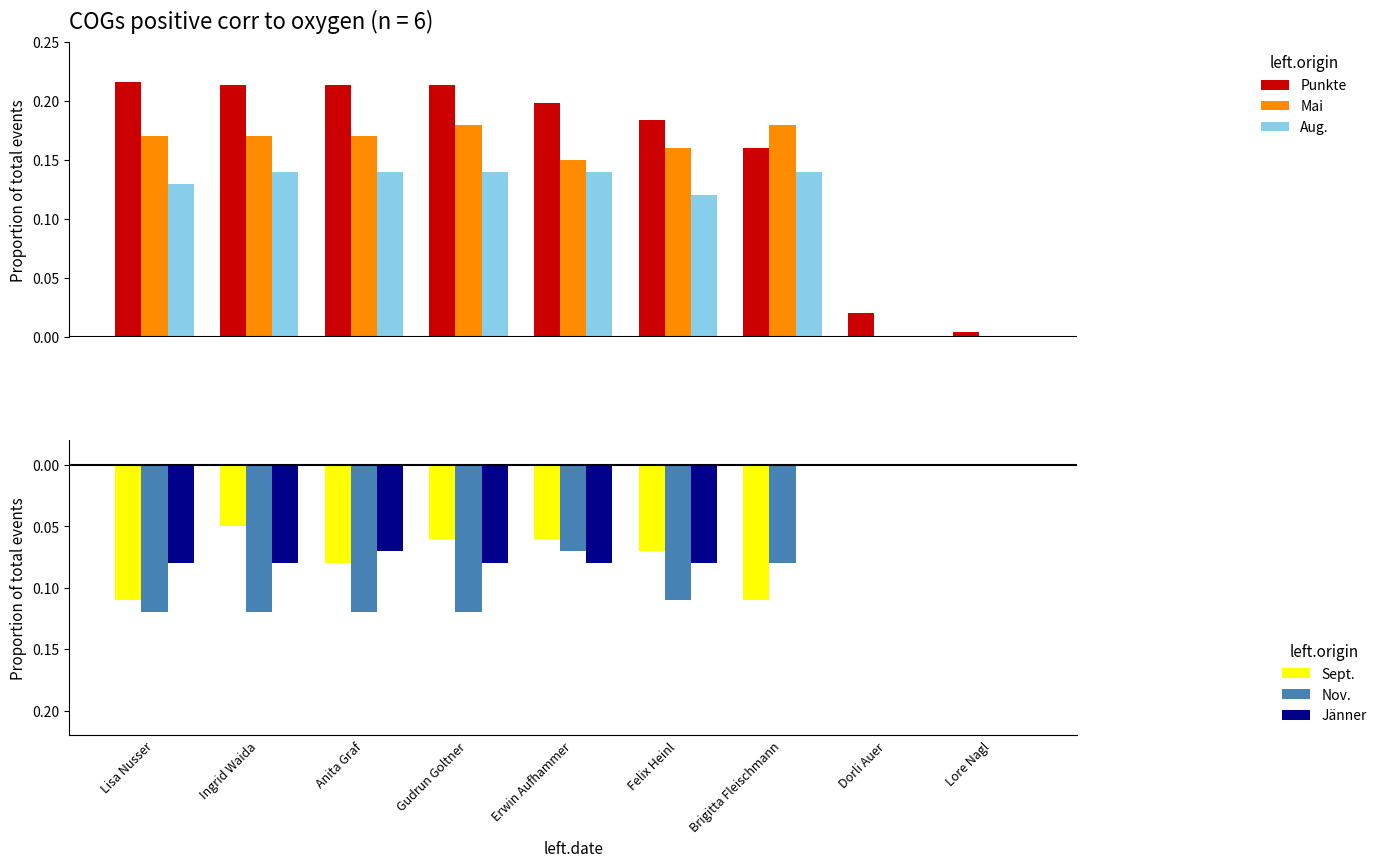

How many bars are there in each group?

6